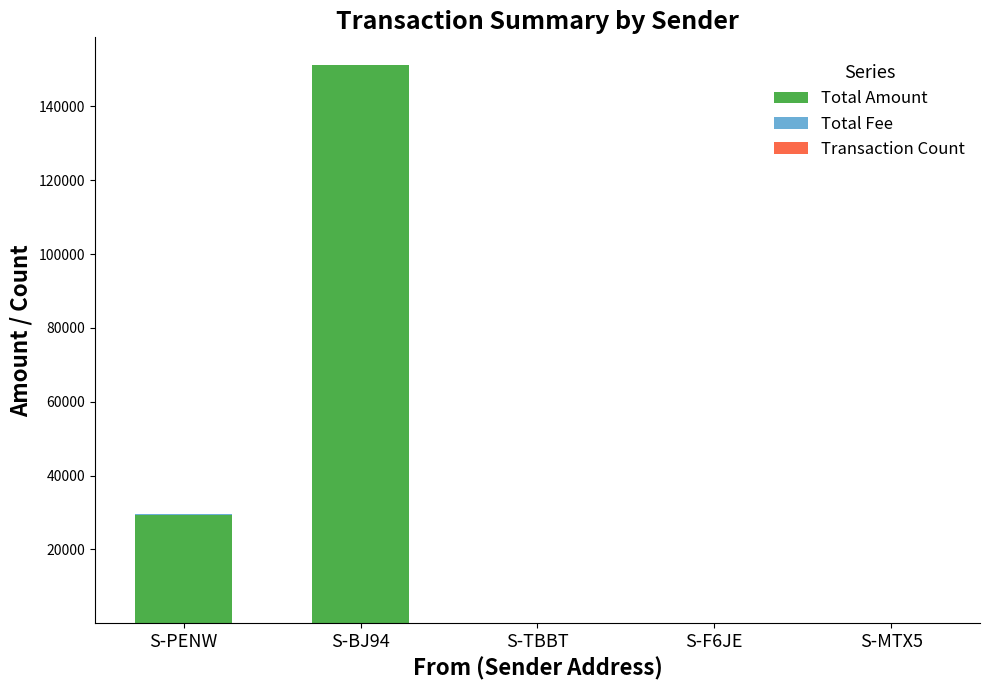

At which category is the sum across all series the highest?

S-BJ94